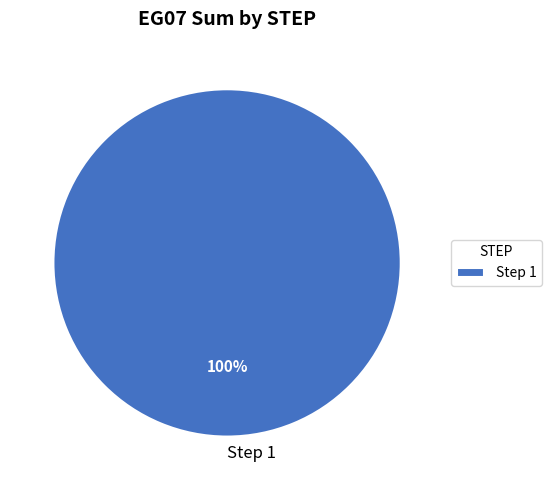

True or false: Step 1 accounts for 100% of the total.

True